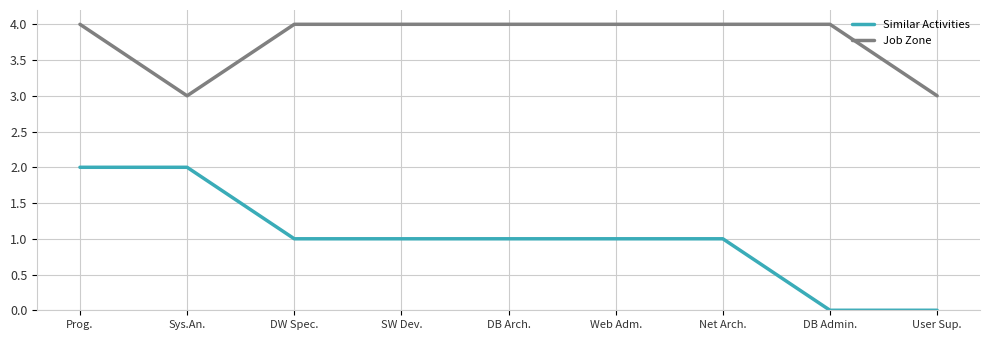

What are all the series names shown in the legend?

Similar Activities, Job Zone